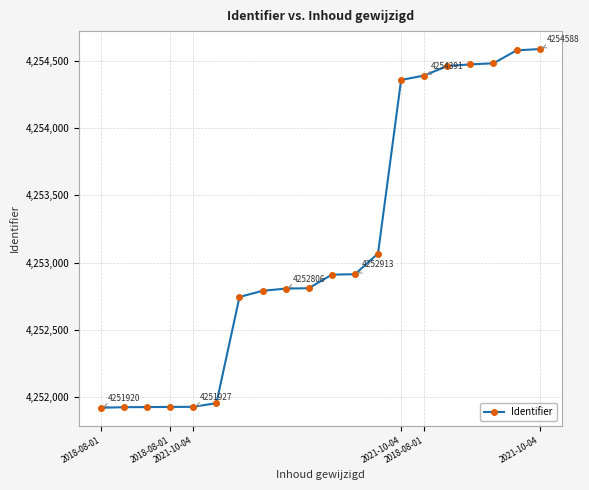

What is the greatest value displayed?

4254588